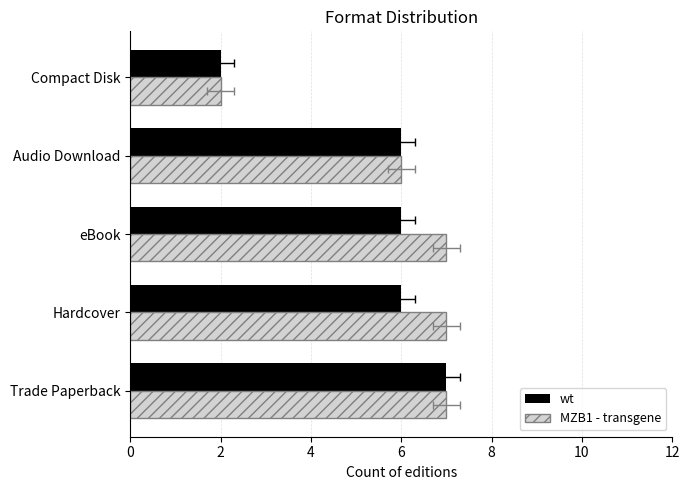

Count the number of categories in the chart.

5